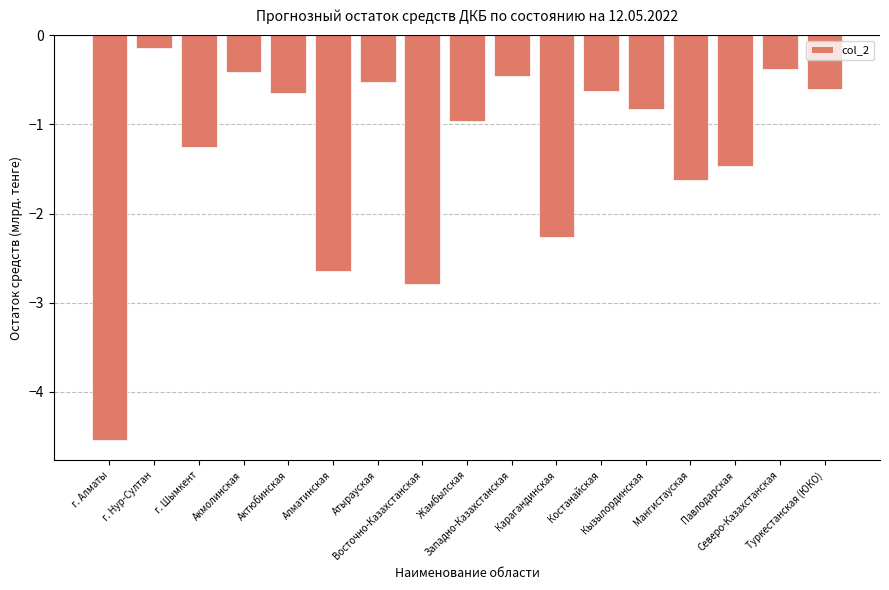

What is the difference between the second highest and minimum values?

4.2